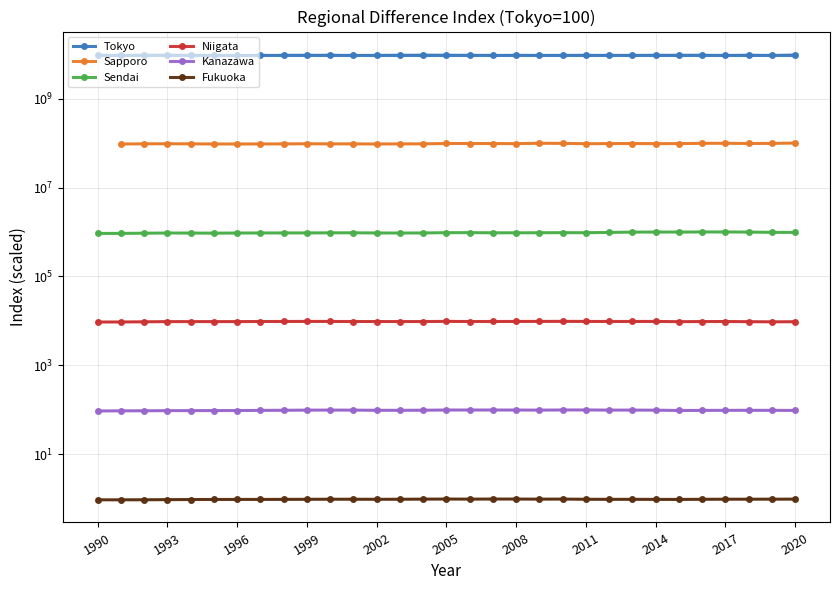

What is the difference between the maximum and second lowest values in the Sendai series?

72000.0